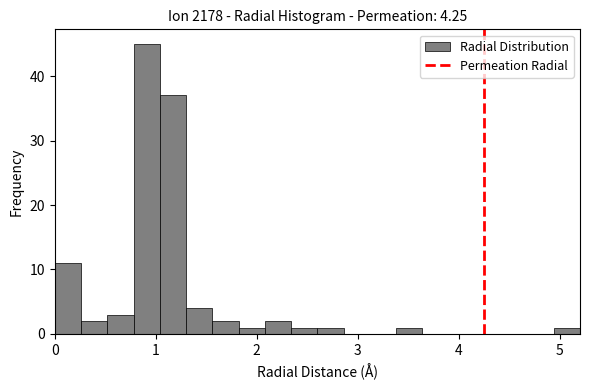

Read against the x-axis, roughly where is the centre of the tallest bar?

0.9